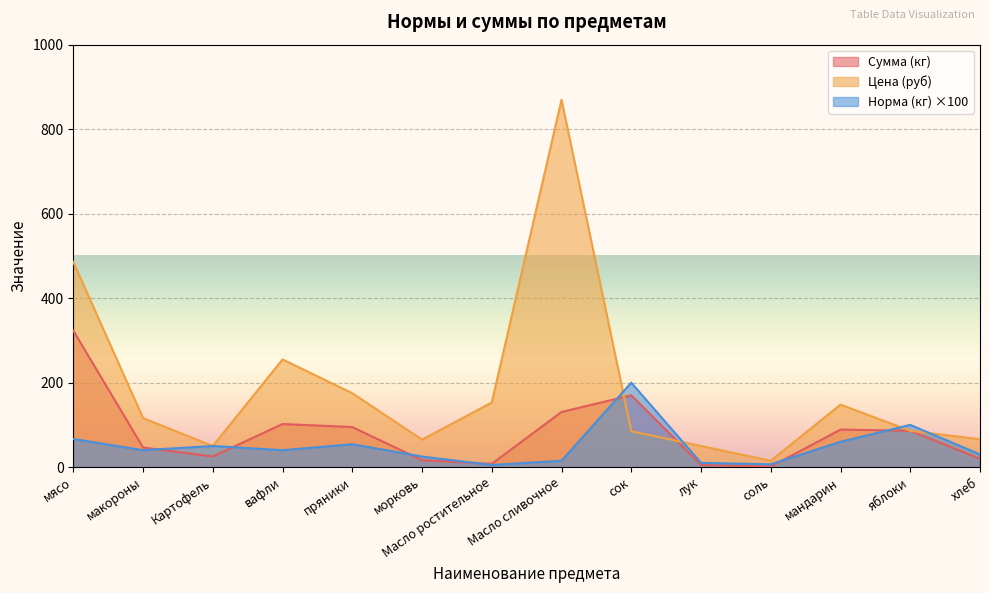

Reading left to right, what are all the values shown in this chart?

Сумма (кг): 323.2	46.4	25.0	102.0	94.8	16.2	7.7	130.5	170.0	5.0	1.0	88.8	86.0	19.8
Норма (кг): 66.6	40.0	50.0	40.0	54.2	25.0	5.0	15.0	200.0	10.0	6.6	60.0	100.0	30.0
Цена (руб): 486.0	116.0	50.0	255.0	175.0	65.0	153.0	870.0	85.0	50.0	15.0	148.0	86.0	66.0